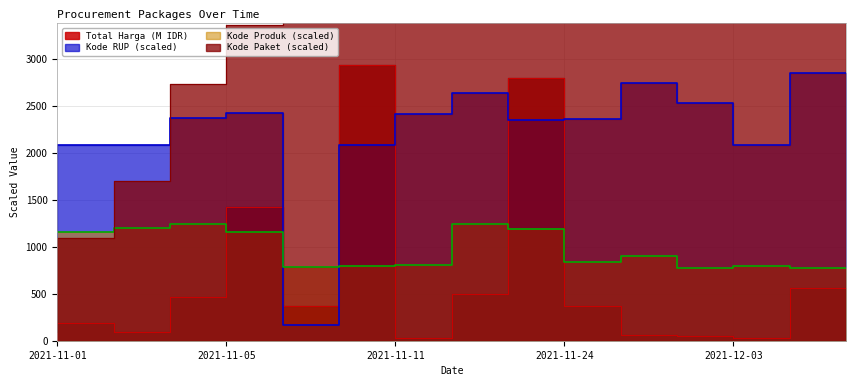

Which category has the highest value in the Kode Produk series?

2021-11-05